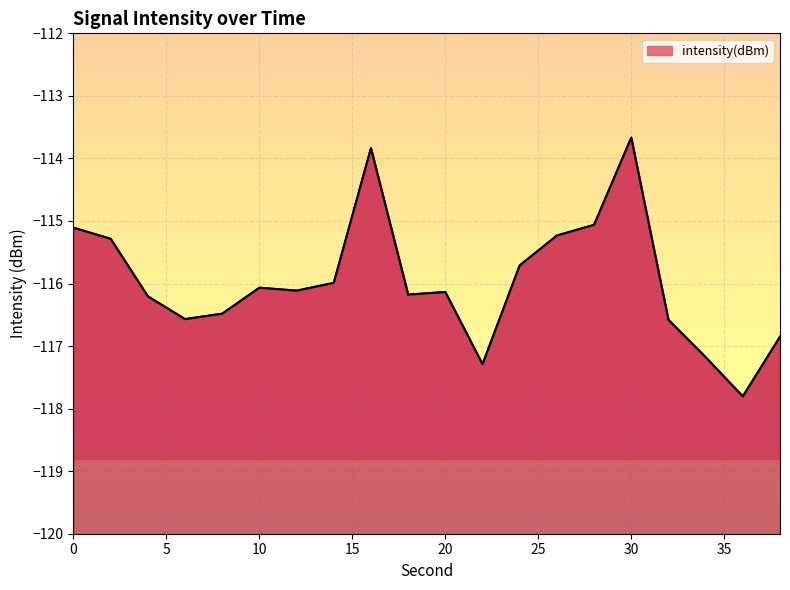

What is the difference between the maximum and minimum values?

4.1